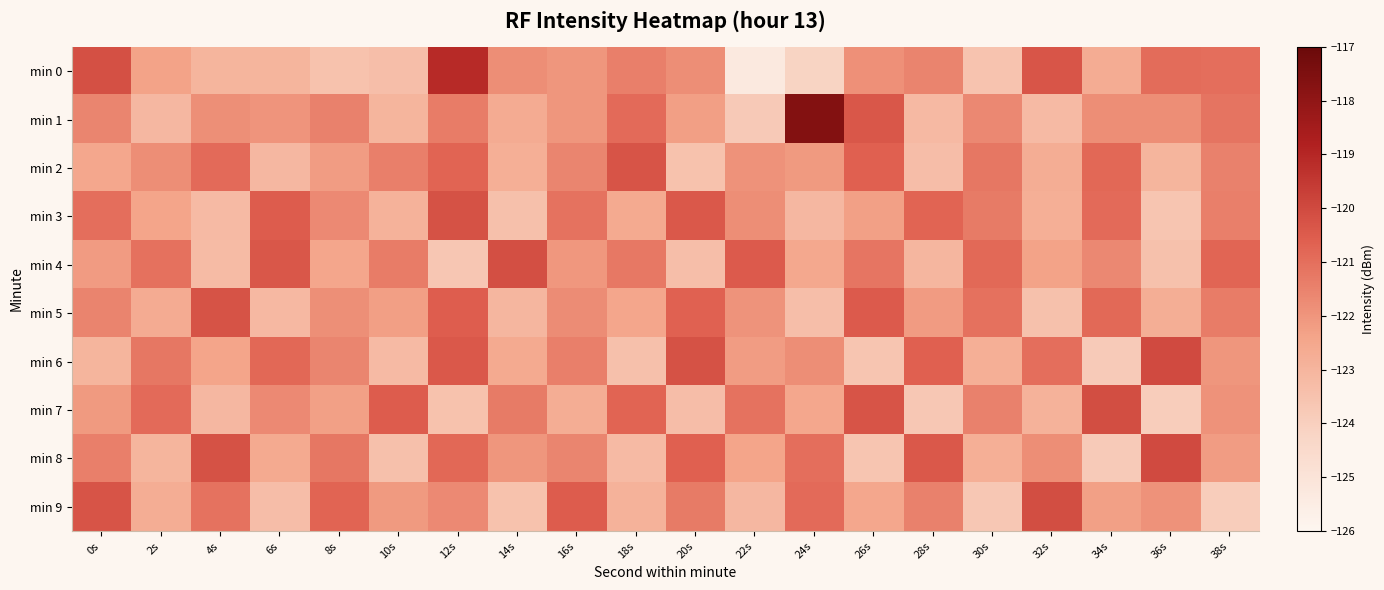

Reading right to left, extract all data points from this chart.

min 0: 38s=-121.0	36s=-120.9	34s=-122.7	32s=-120.3	30s=-123.5	28s=-121.5	26s=-121.9	24s=-124.2	22s=-125.3	20s=-121.8	18s=-121.4	16s=-122.0	14s=-121.8	12s=-119.1	10s=-123.3	8s=-123.5	6s=-123.0	4s=-123.0	2s=-122.4	0s=-120.2
min 1: 38s=-121.1	36s=-121.8	34s=-121.8	32s=-123.2	30s=-121.7	28s=-123.2	26s=-120.3	24s=-117.7	22s=-123.8	20s=-122.3	18s=-120.9	16s=-122.0	14s=-122.6	12s=-121.3	10s=-123.0	8s=-121.5	6s=-122.0	4s=-121.8	2s=-123.1	0s=-121.6
min 2: 38s=-121.5	36s=-123.0	34s=-120.8	32s=-122.7	30s=-121.2	28s=-123.3	26s=-120.6	24s=-122.1	22s=-121.9	20s=-123.5	18s=-120.3	16s=-121.6	14s=-122.8	12s=-120.7	10s=-121.4	8s=-122.2	6s=-123.1	4s=-120.9	2s=-121.8	0s=-122.5
min 3: 38s=-121.4	36s=-123.6	34s=-120.9	32s=-122.8	30s=-121.3	28s=-120.7	26s=-122.3	24s=-123.1	22s=-121.8	20s=-120.4	18s=-122.6	16s=-121.1	14s=-123.4	12s=-120.2	10s=-122.9	8s=-121.7	6s=-120.5	4s=-123.2	2s=-122.4	0s=-121.0
min 4: 38s=-120.8	36s=-123.5	34s=-121.7	32s=-122.3	30s=-120.8	28s=-123.0	26s=-121.2	24s=-122.5	22s=-120.5	20s=-123.3	18s=-121.2	16s=-122.0	14s=-120.2	12s=-123.7	10s=-121.3	8s=-122.5	6s=-120.3	4s=-123.2	2s=-121.0	0s=-122.2
min 5: 38s=-121.3	36s=-122.8	34s=-120.8	32s=-123.5	30s=-121.0	28s=-122.2	26s=-120.5	24s=-123.3	22s=-122.0	20s=-120.7	18s=-122.5	16s=-121.8	14s=-123.0	12s=-120.5	10s=-122.2	8s=-121.8	6s=-123.2	4s=-120.2	2s=-122.7	0s=-121.5
min 6: 38s=-122.0	36s=-120.0	34s=-123.8	32s=-121.0	30s=-122.8	28s=-120.6	26s=-123.6	24s=-121.8	22s=-122.2	20s=-120.2	18s=-123.4	16s=-121.4	14s=-122.6	12s=-120.4	10s=-123.2	8s=-121.6	6s=-120.8	4s=-122.4	2s=-121.2	0s=-123.0
min 7: 38s=-121.9	36s=-123.9	34s=-120.1	32s=-122.9	30s=-121.5	28s=-123.7	26s=-120.3	24s=-122.5	22s=-121.1	20s=-123.3	18s=-120.7	16s=-122.7	14s=-121.3	12s=-123.5	10s=-120.5	8s=-122.3	6s=-121.7	4s=-123.1	2s=-120.9	0s=-122.1
min 8: 38s=-122.2	36s=-120.0	34s=-123.8	32s=-121.8	30s=-122.8	28s=-120.4	26s=-123.6	24s=-121.0	22s=-122.4	20s=-120.6	18s=-123.2	16s=-121.6	14s=-122.0	12s=-120.8	10s=-123.4	8s=-121.2	6s=-122.6	4s=-120.2	2s=-123.0	0s=-121.4
min 9: 38s=-123.9	36s=-121.9	34s=-122.3	32s=-120.1	30s=-123.7	28s=-121.5	26s=-122.5	24s=-120.9	22s=-123.1	20s=-121.3	18s=-122.9	16s=-120.5	14s=-123.5	12s=-121.7	10s=-122.1	8s=-120.7	6s=-123.3	4s=-121.1	2s=-122.7	0s=-120.3